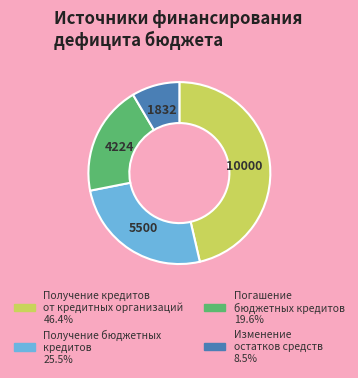

Does any single category account for the majority?

No